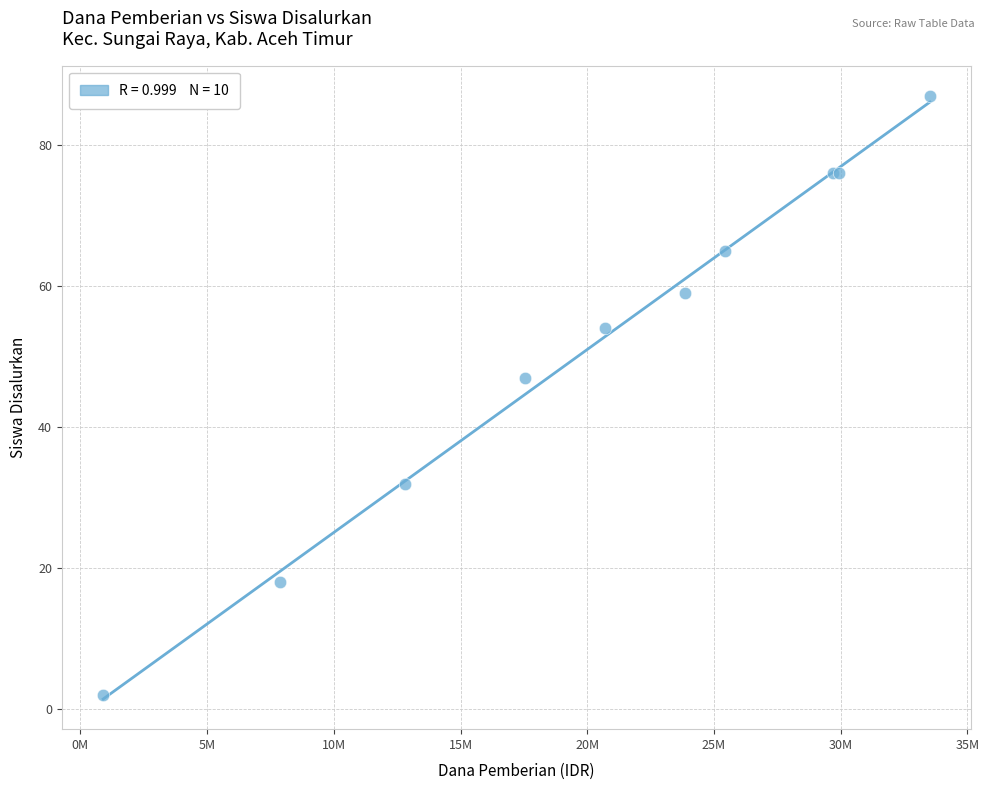

What Y value in the scatter plot is closest to 44?

47